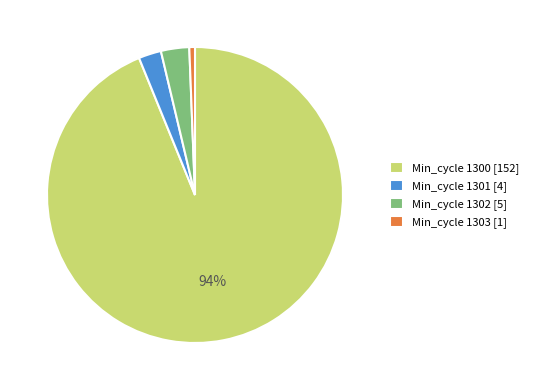

To the nearest percent, what is the average slice percentage?

25%